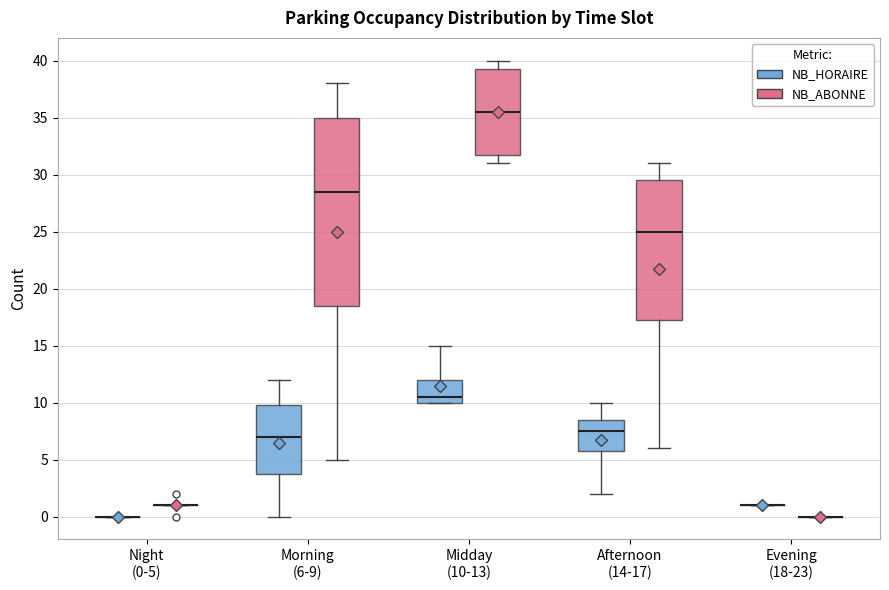

Where is the lower edge of the box for Midday (10-13) (NB_HORAIRE) on the y-axis? The values are not printed on the chart, so give them approximately, as read against the axis.

10.0